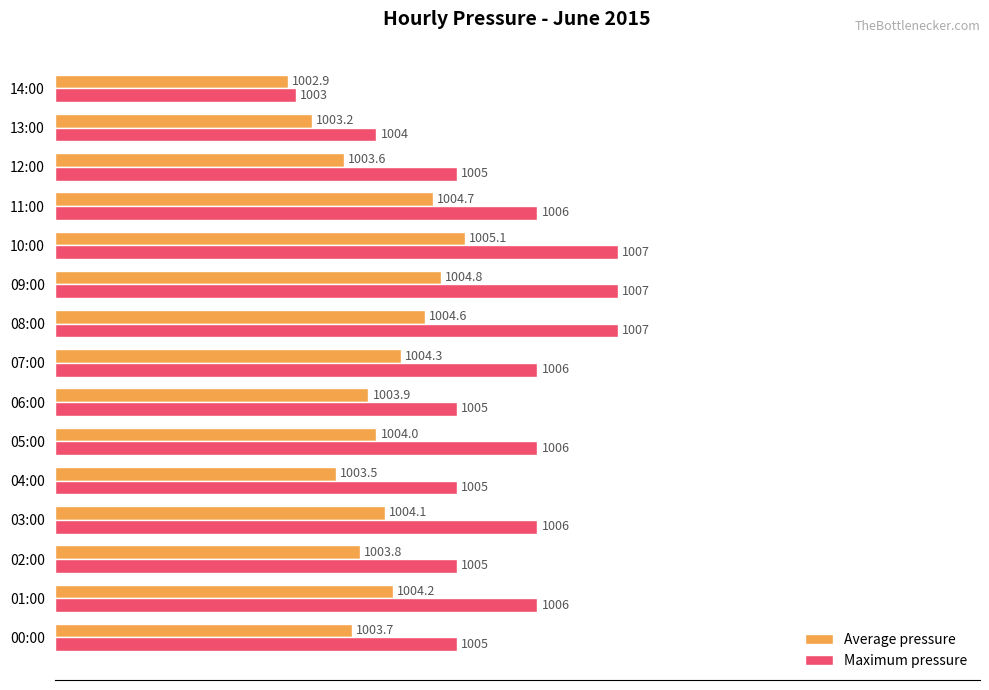

What are all the series names shown in the legend?

Average pressure, Maximum pressure